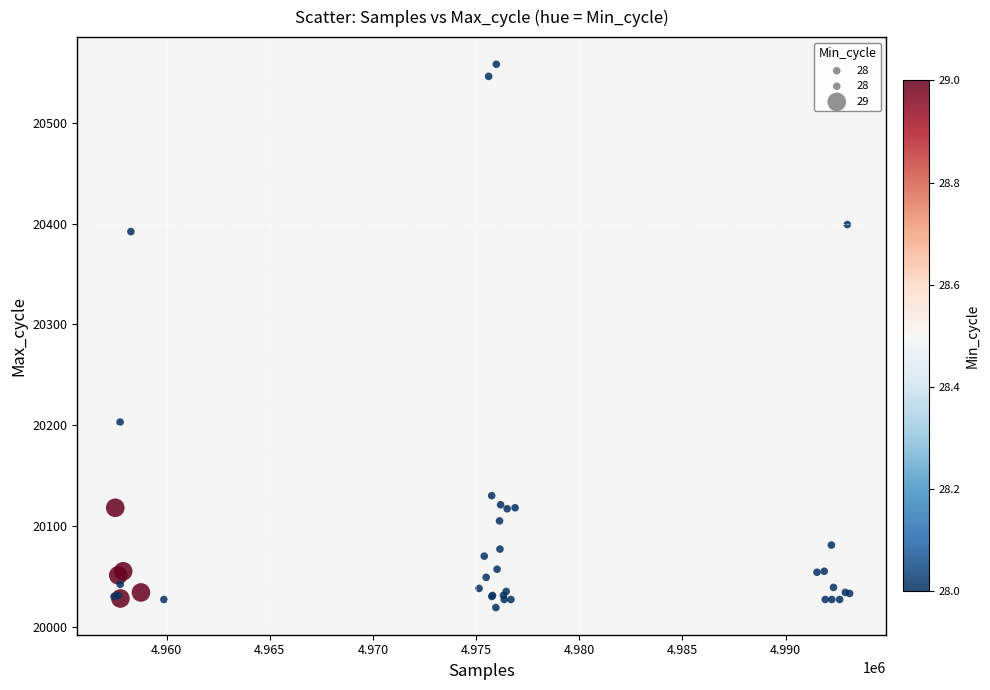

What Y value in the scatter plot is closest to 20288?

20203